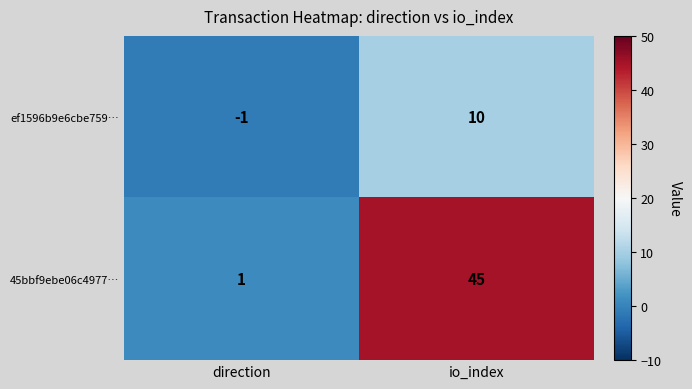

Which category has the highest value across all series?

io_index